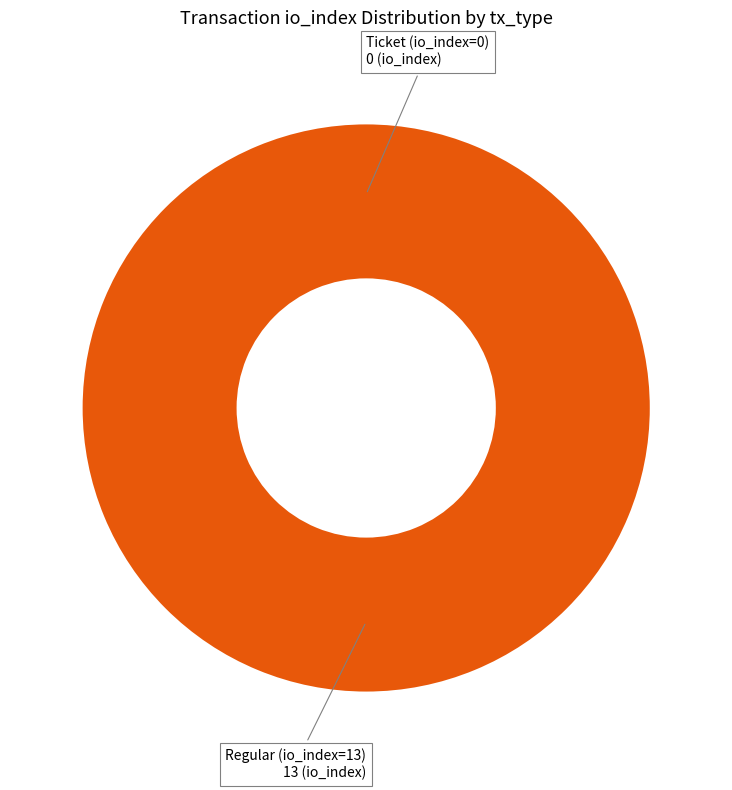

Which category has the smallest portion of the pie?

Ticket (io_index=0)